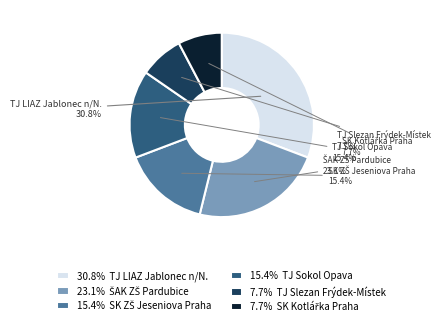

Does 15.4% TJ Sokol Opava represent more than half of the total?

No